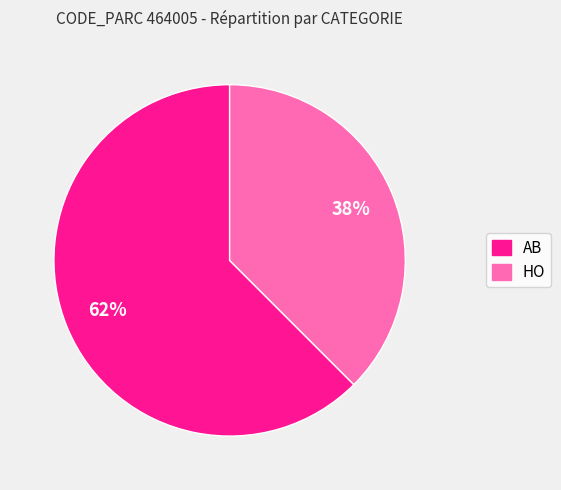

What is the largest slice in the pie chart?

AB